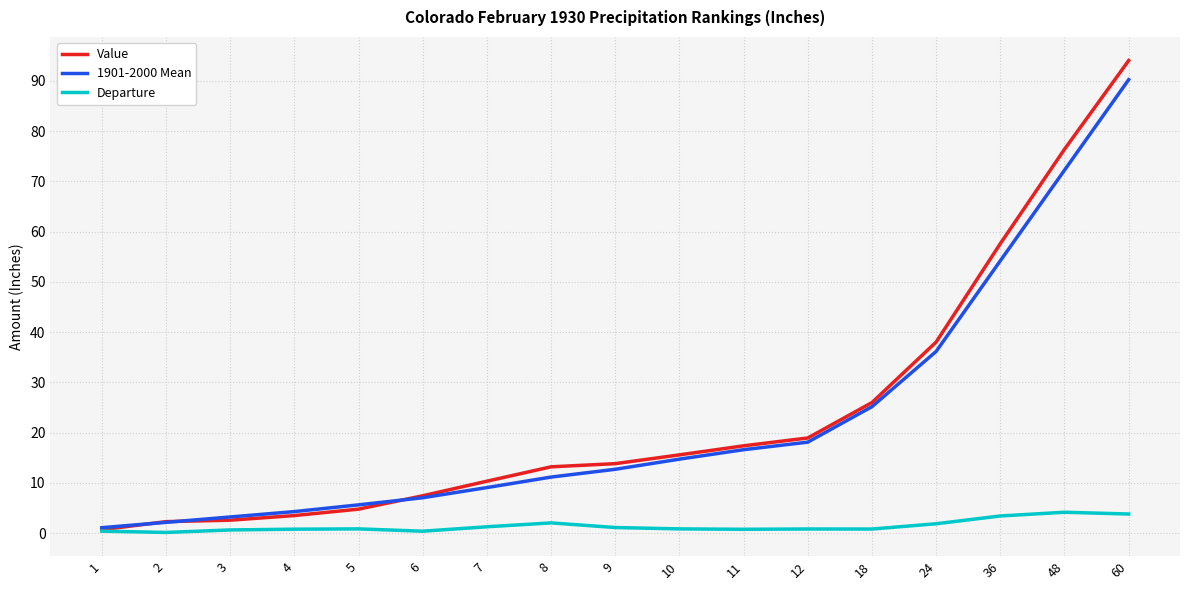

What is the sum of the Value values at 12 and 1?

19.6